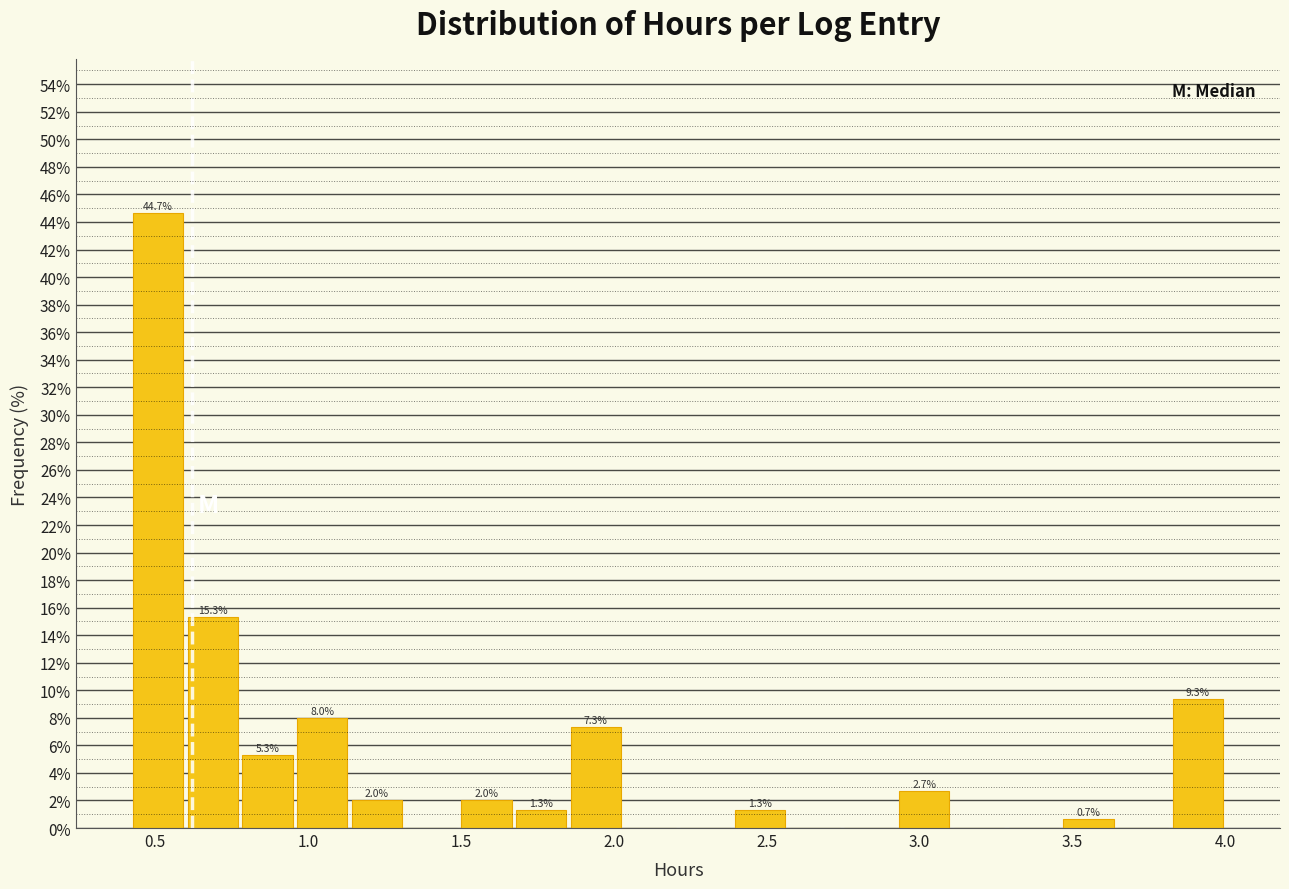

Around what value on the x-axis is the tallest bar? Give the approximate position of its centre, as read against the axis.

0.50